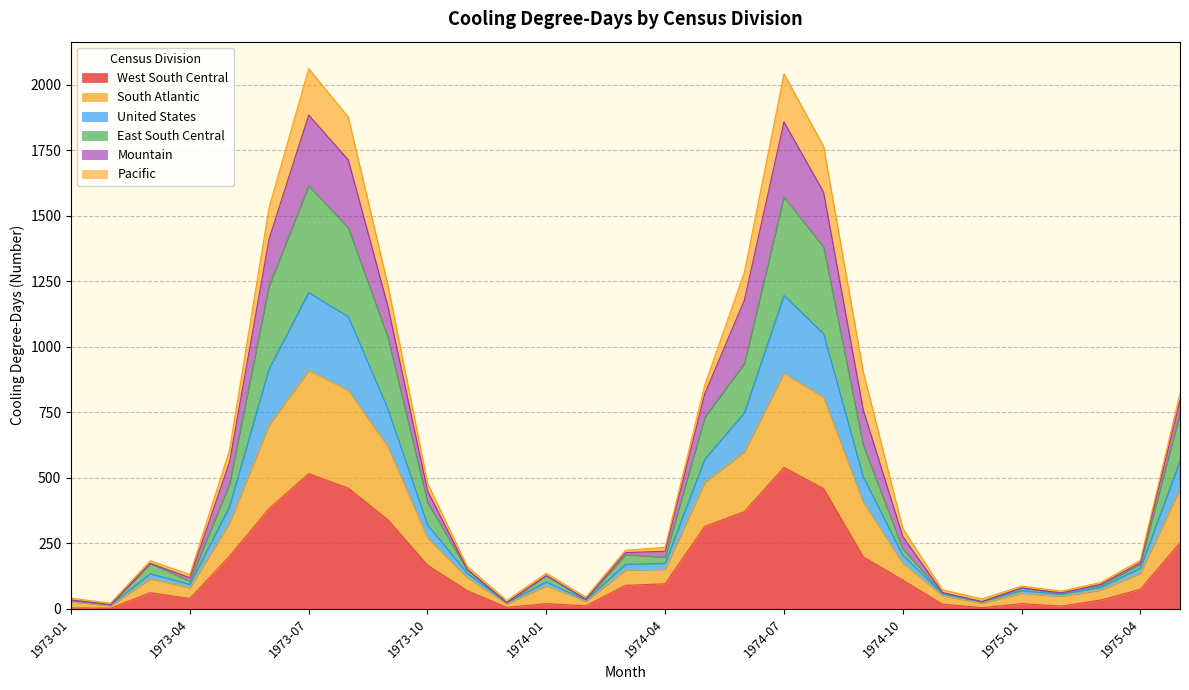

Rank the categories by West South Central value from highest to lowest.

1974-07, 1973-07, 1973-08, 1974-08, 1973-06, 1974-06, 1973-09, 1974-05, 1975-05, 1973-05, 1974-09, 1973-10, 1974-10, 1974-04, 1974-03, 1975-04, 1973-11, 1973-03, 1973-04, 1975-03, 1974-01, 1975-01, 1974-11, 1974-02, 1975-02, 1973-12, 1974-12, 1973-01, 1973-02